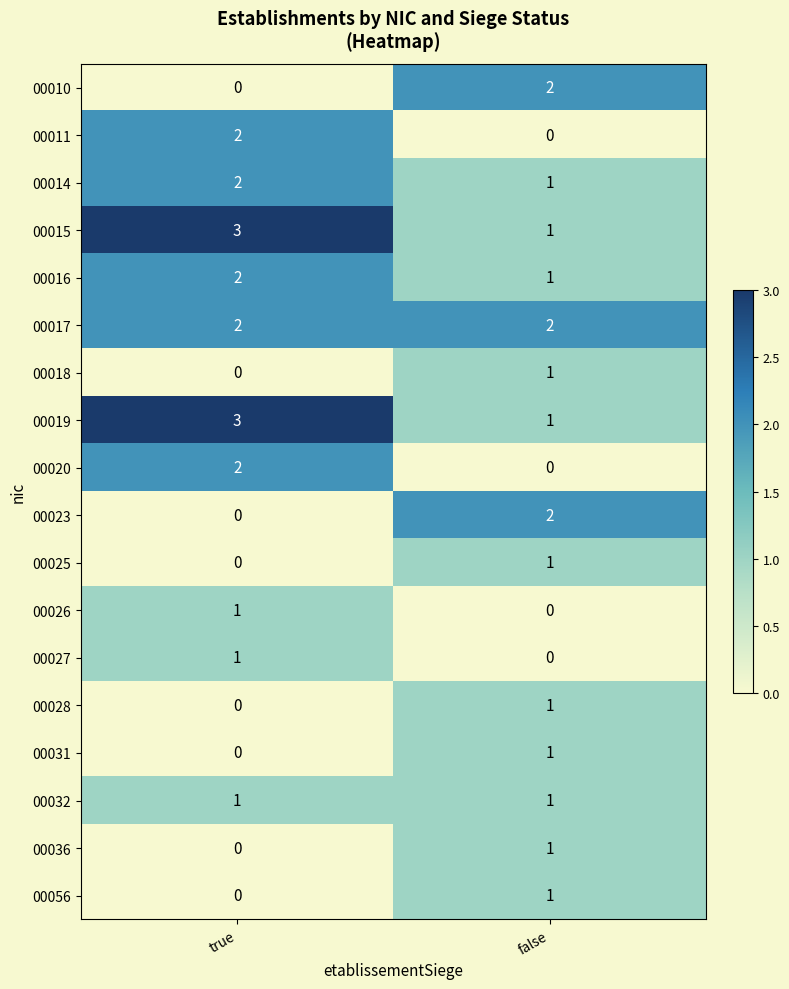

At which category is the sum across all series the highest?

true